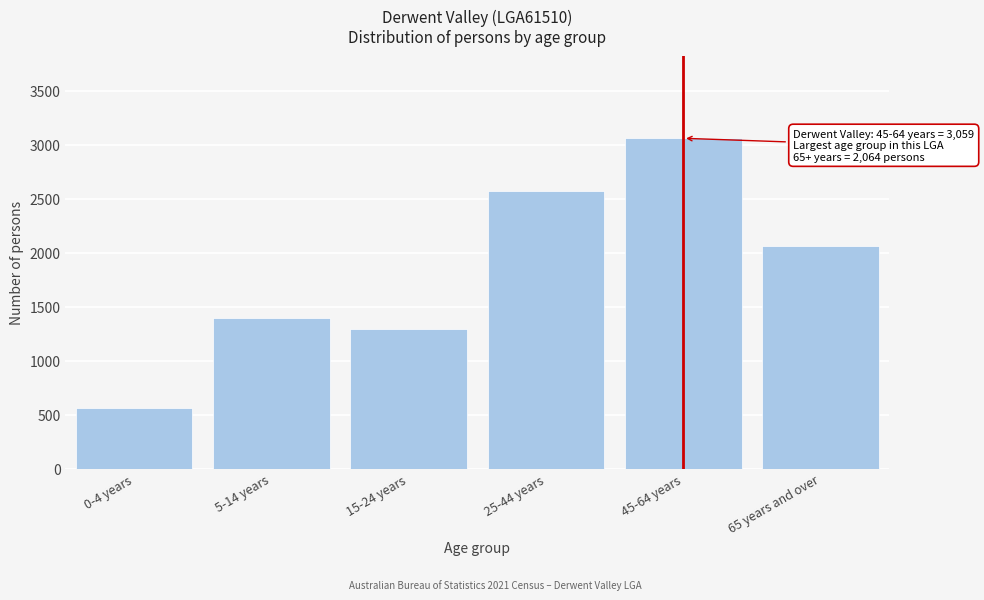

Reading left to right, what are all the values shown in this chart?

561	1394	1292	2575	3059	2064